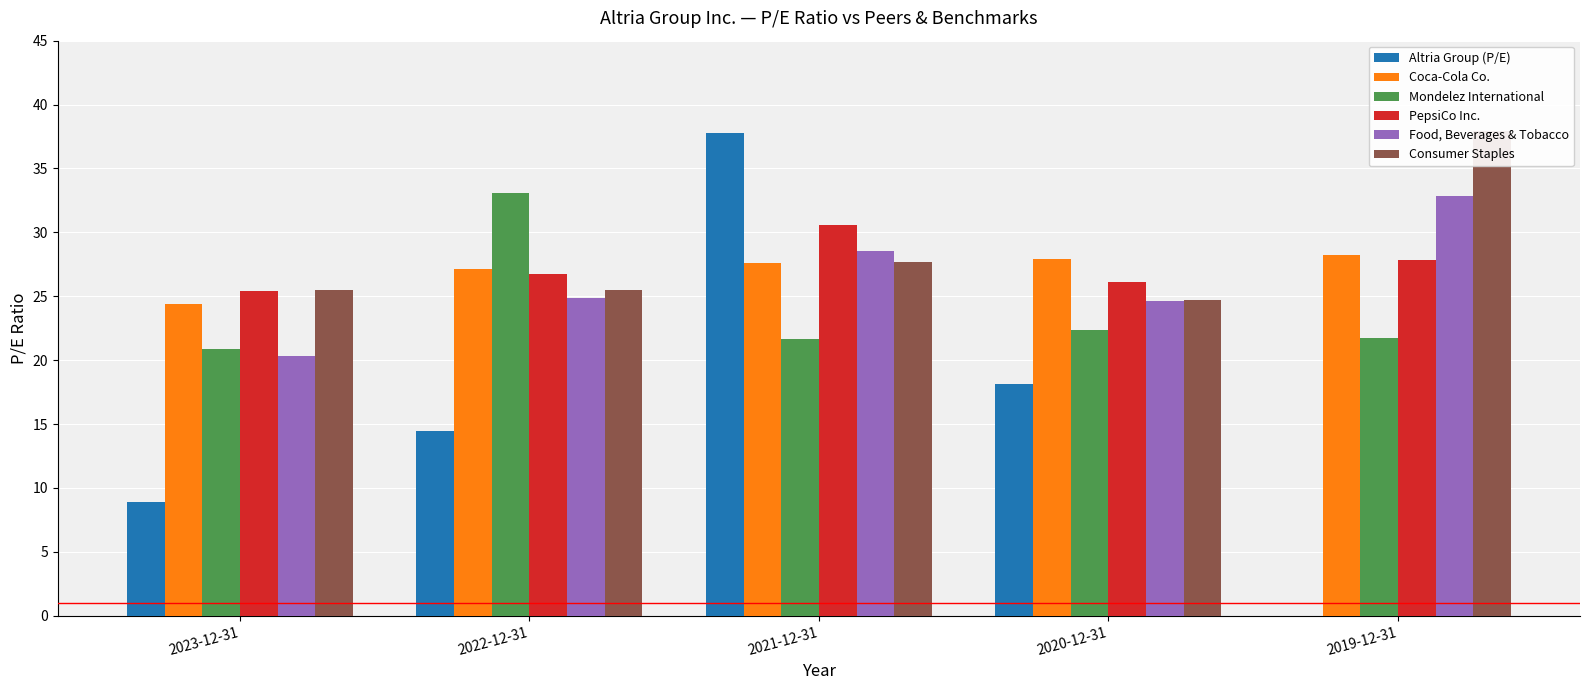

Reading right to left, transcribe all the data shown in this chart.

Altria Group (P/E): 0.0	18.1	37.8	14.4	8.9
Coca-Cola Co.: 28.2	27.9	27.6	27.1	24.4
Mondelez International: 21.7	22.3	21.6	33.1	20.9
PepsiCo Inc.: 27.8	26.1	30.6	26.7	25.4
Food, Beverages & Tobacco: 32.9	24.6	28.5	24.9	20.3
Consumer Staples: 37.9	24.7	27.7	25.5	25.5